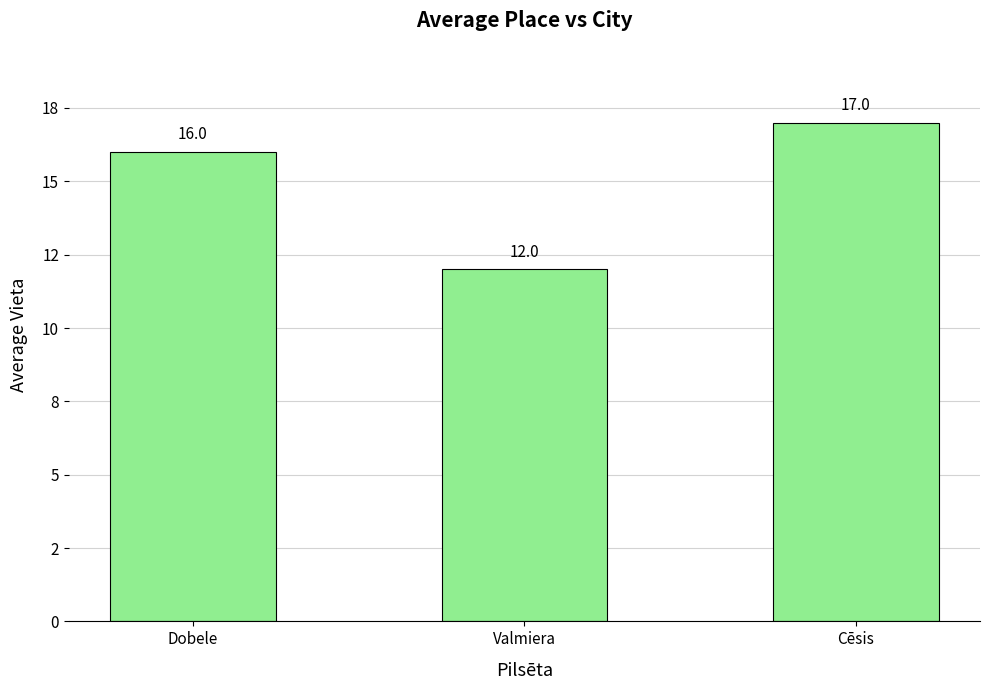

True or false: the data shows 4 at Cēsis.

False